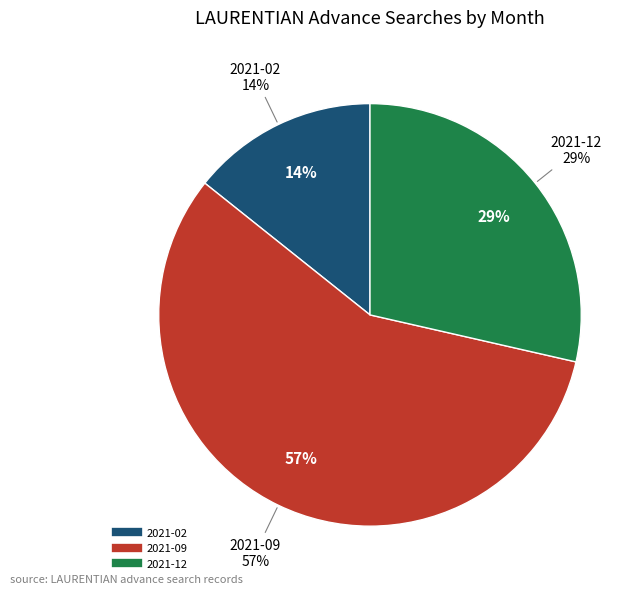

To the nearest percent, what portion does 2021-09 represent?

57%